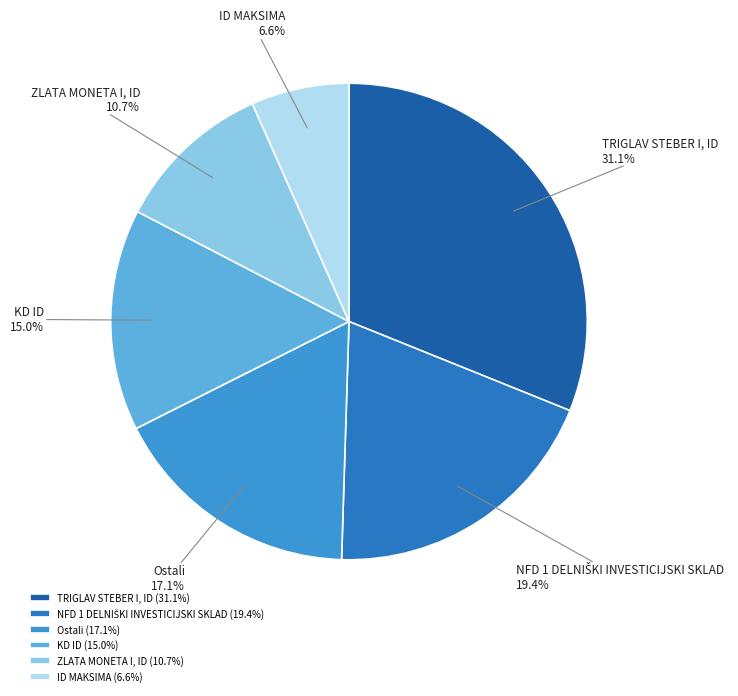

Count the number of slices in the pie.

6